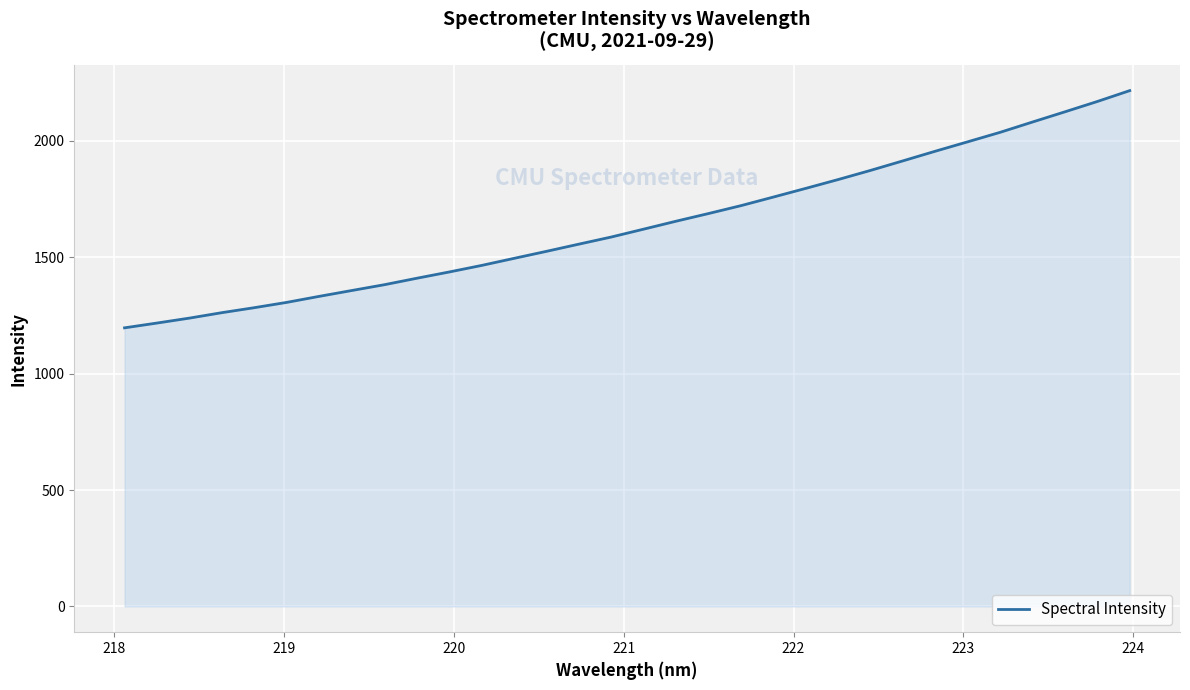

What is the greatest value displayed?

2215.8